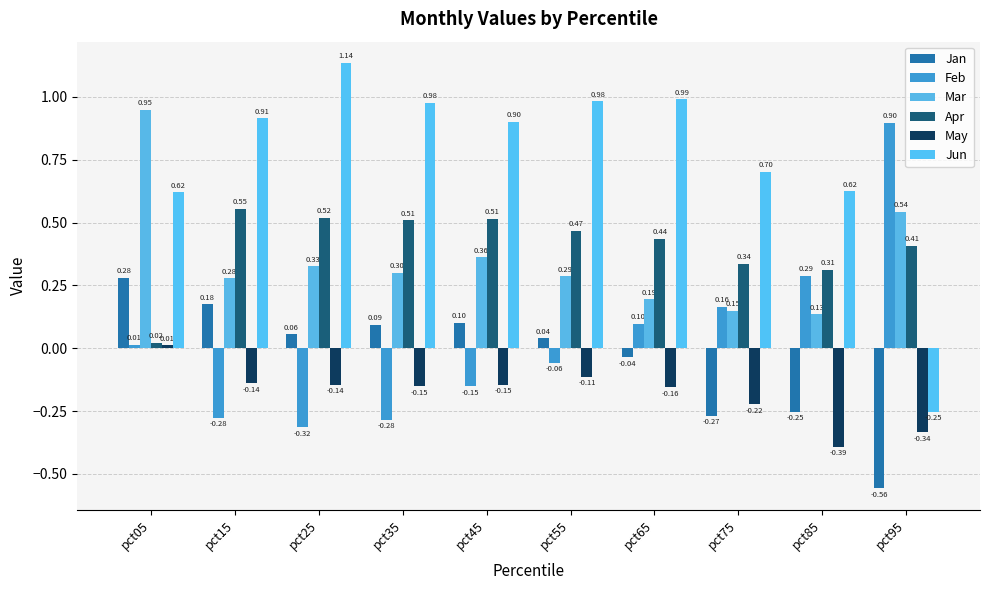

Between pct15 and pct25, which is larger?

pct15